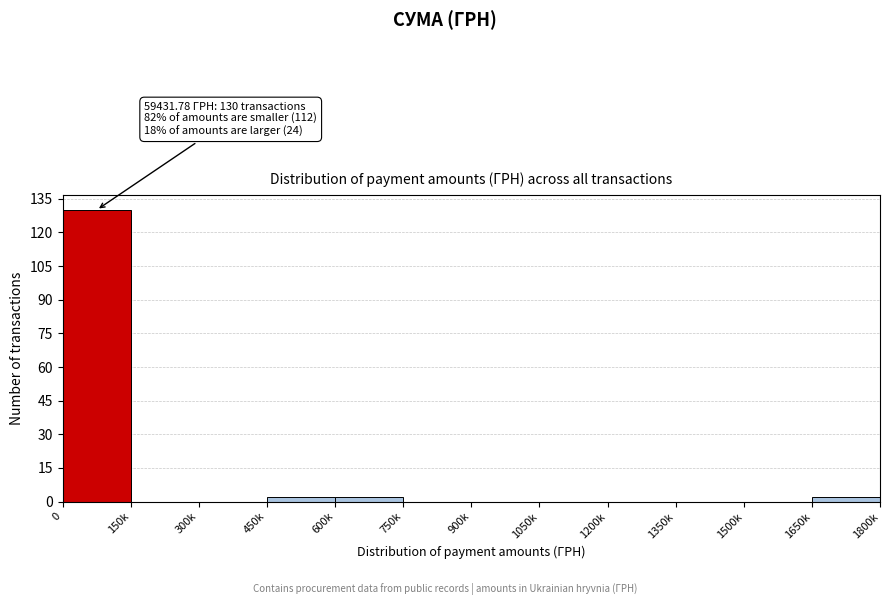

Reading left to right, extract all data points from this chart.

0=130	150k=0	300k=0	450k=2	600k=2	750k=0	900k=0	1050k=0	1200k=0	1350k=0	1500k=0	1650k=2